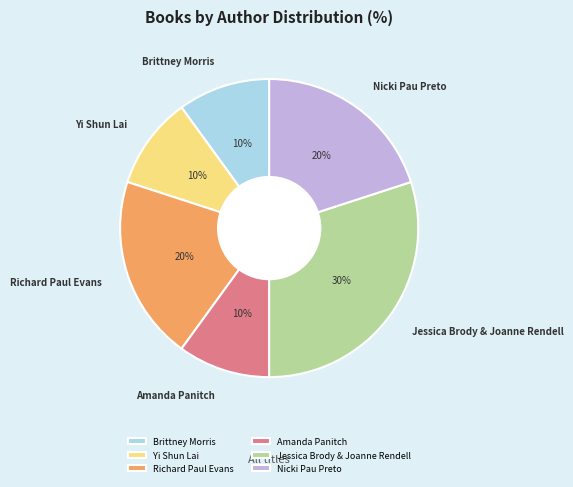

Between Richard Paul Evans and Amanda Panitch, which is larger?

Richard Paul Evans